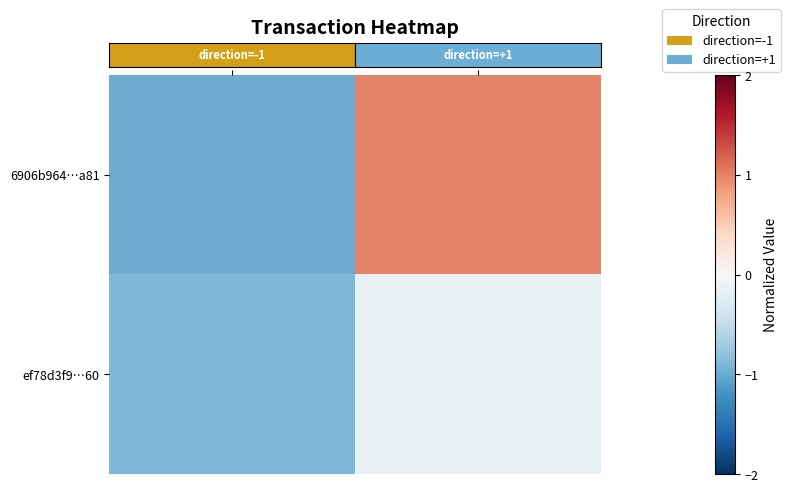

At direction, list the series in order from largest to smallest.

row_1, row_0